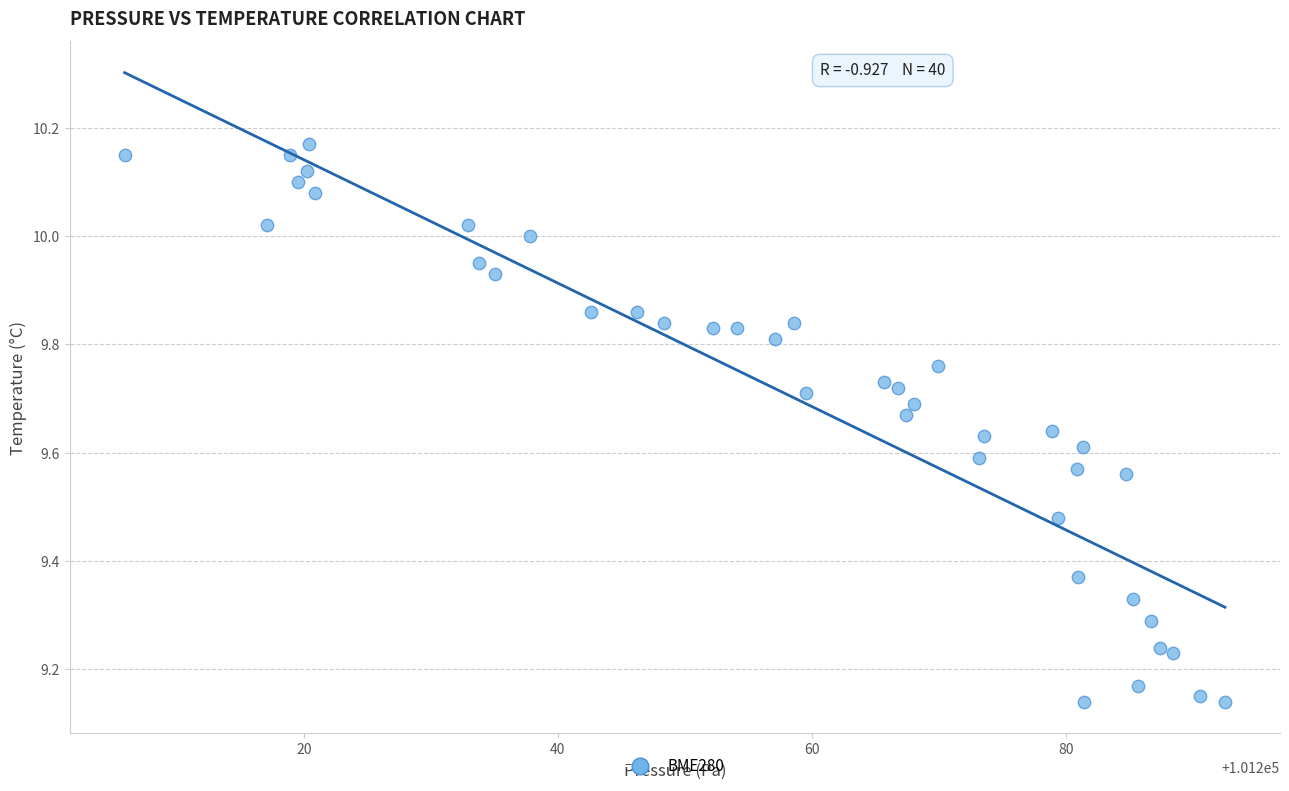

What is the range of X values (max minus min)?

86.6